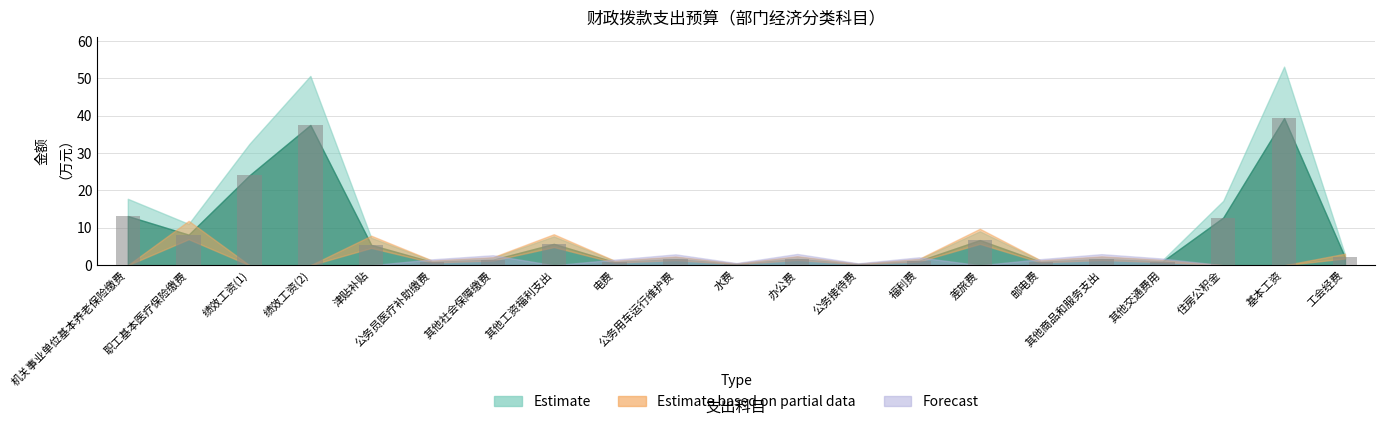

True or false: the data shows 2.7 at 其他工资福利支出.

False